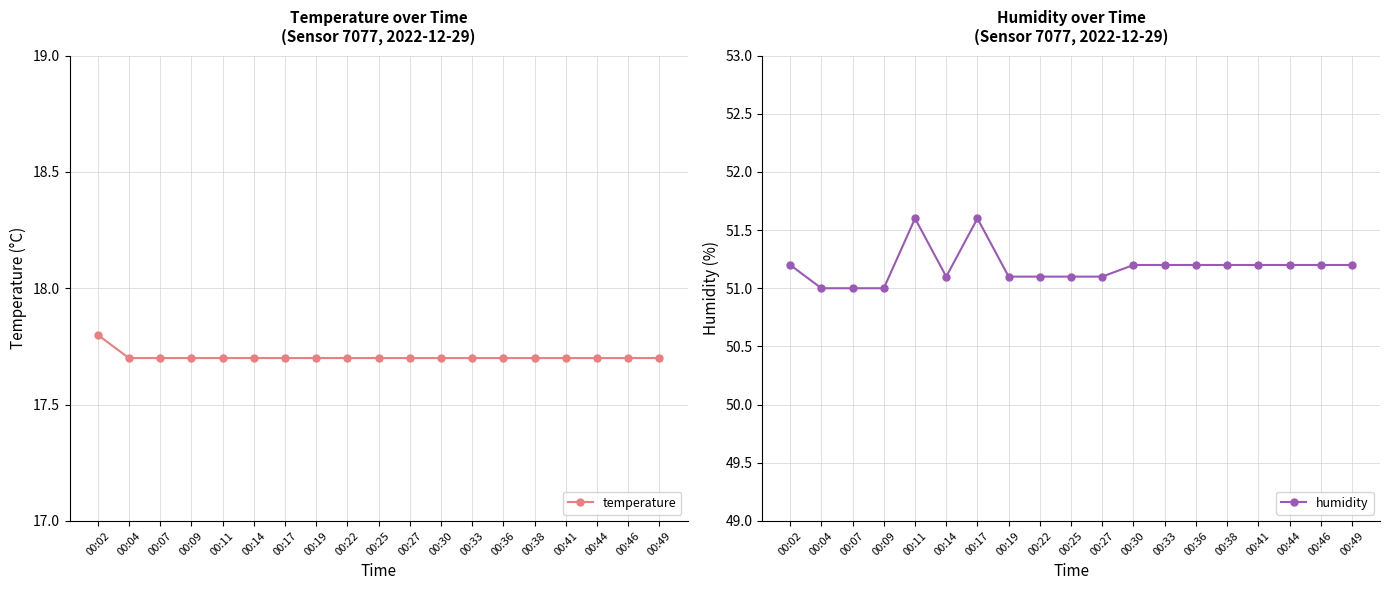

What are all the series names shown in the legend?

temperature, humidity